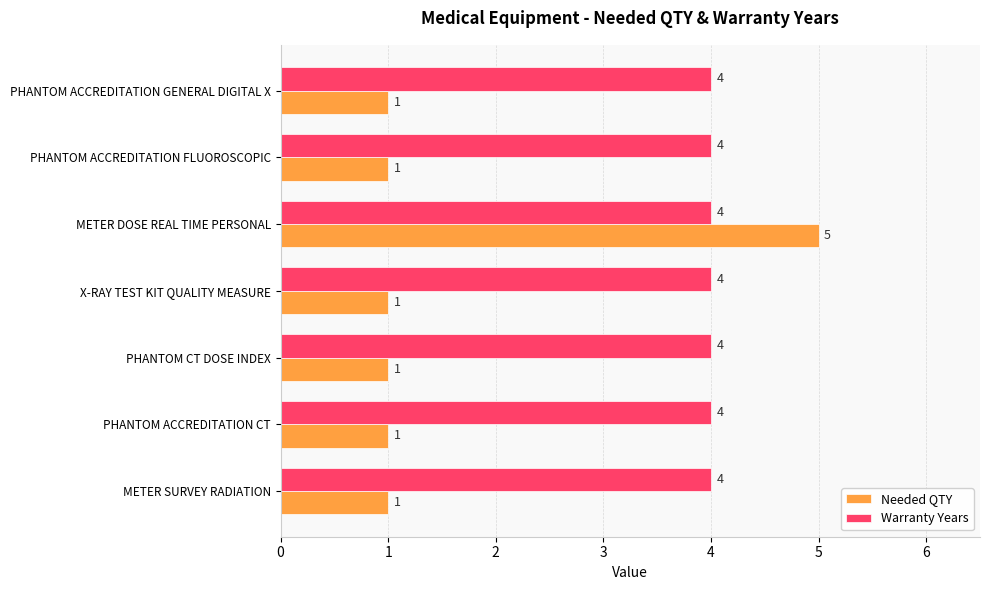

What are all the series names shown in the legend?

Needed QTY, Warranty Years